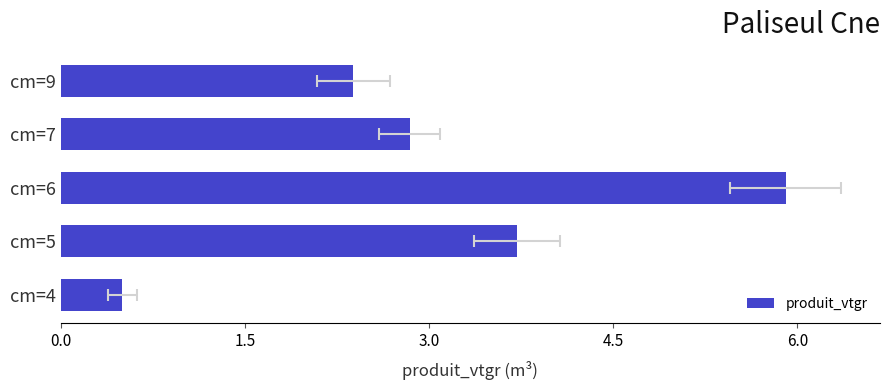

True or false: the data shows 0.8 at cm=4.

False